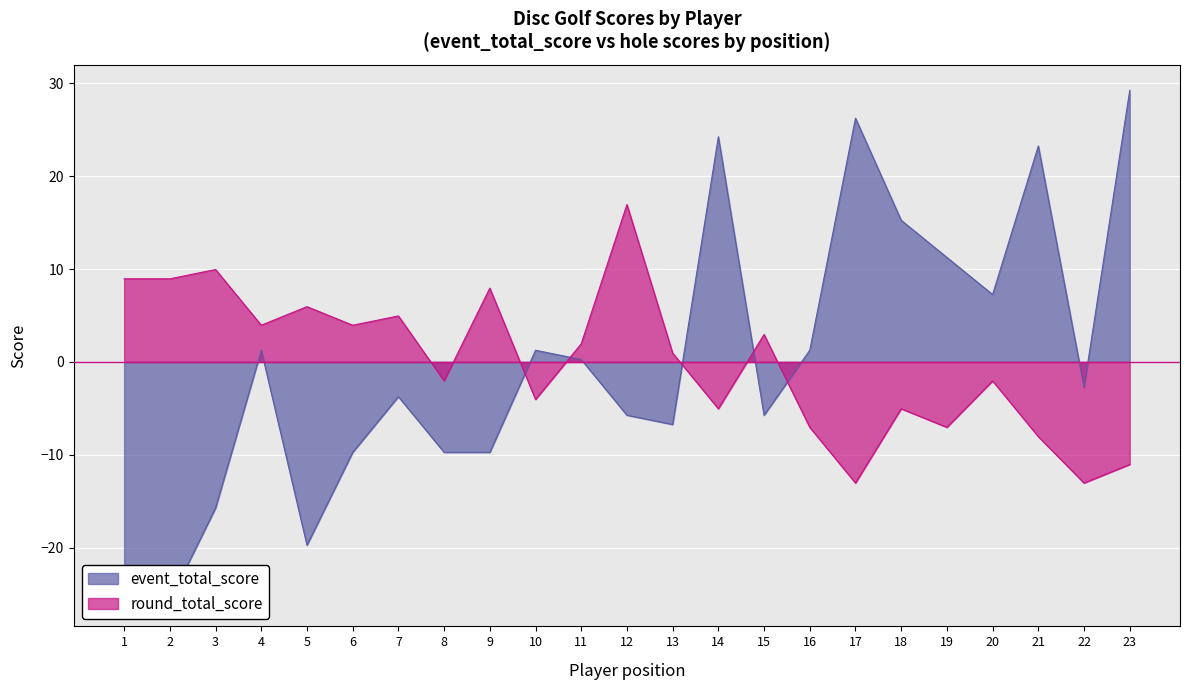

What is the lowest value of the round_total_score series?

-13.0